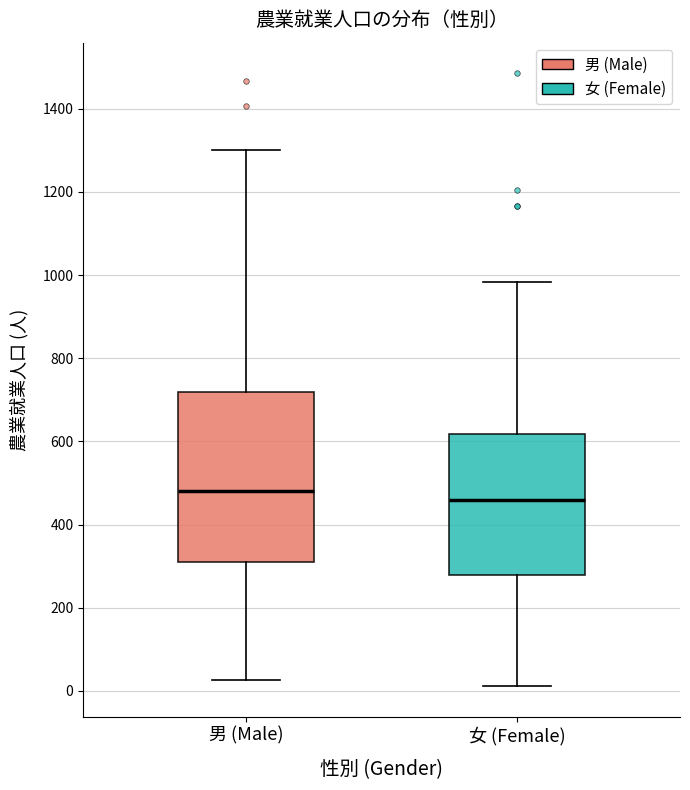

Comparing the boxes themselves (not the whiskers), which one is the tallest?

男 (Male)